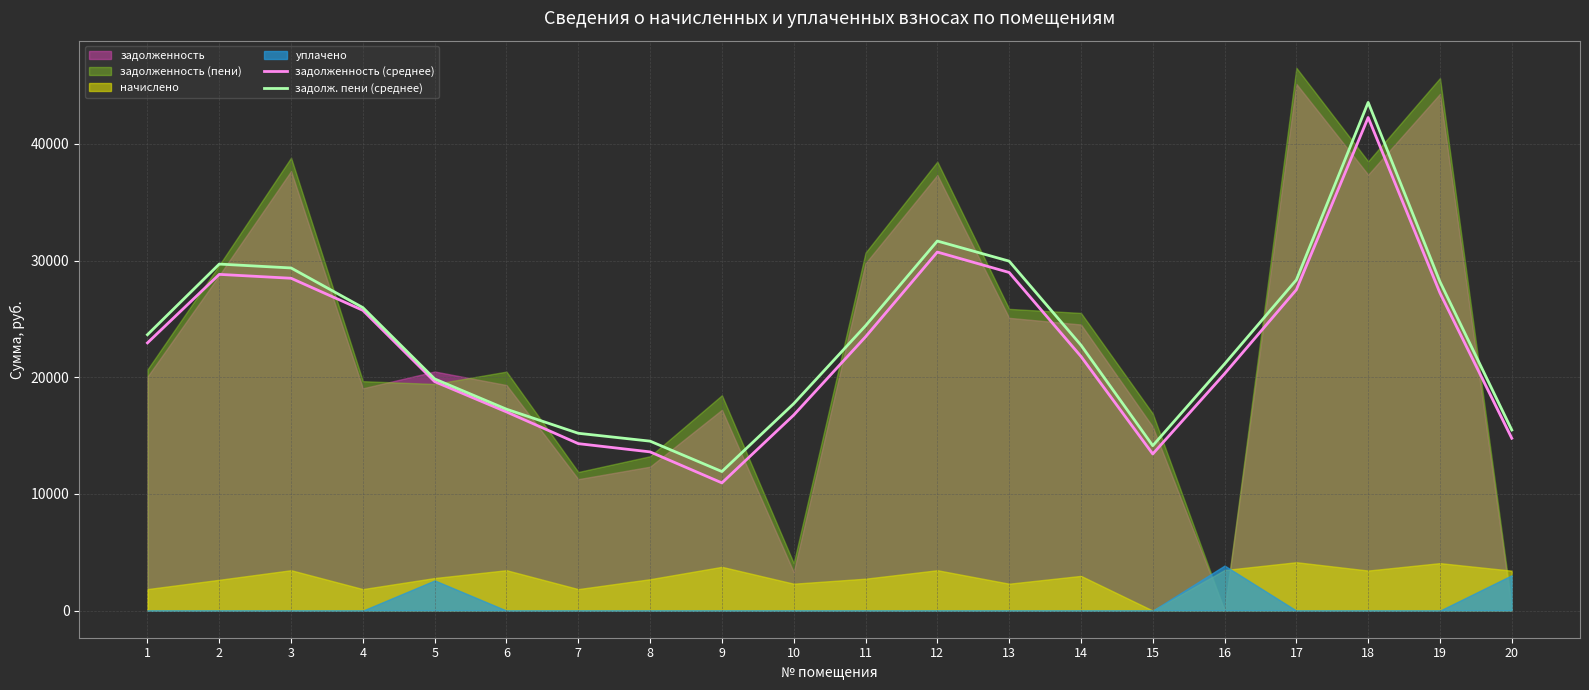

Where is the first local minimum for задолж. пени (среднее)?

9